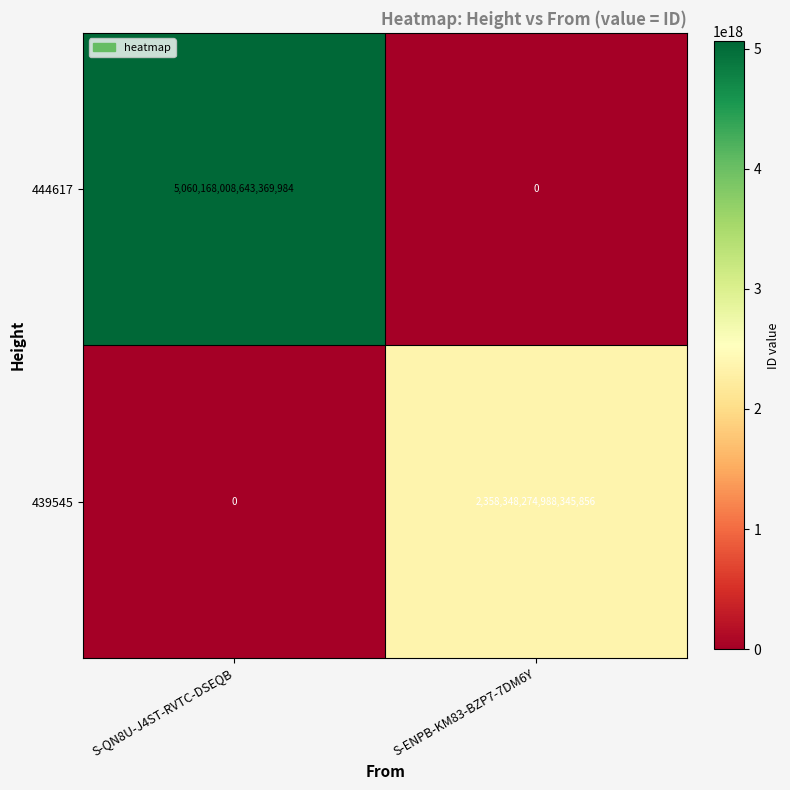

Rank the series at S-QN8U-J4ST-RVTC-DSEQB from lowest to highest value.

439545, 444617